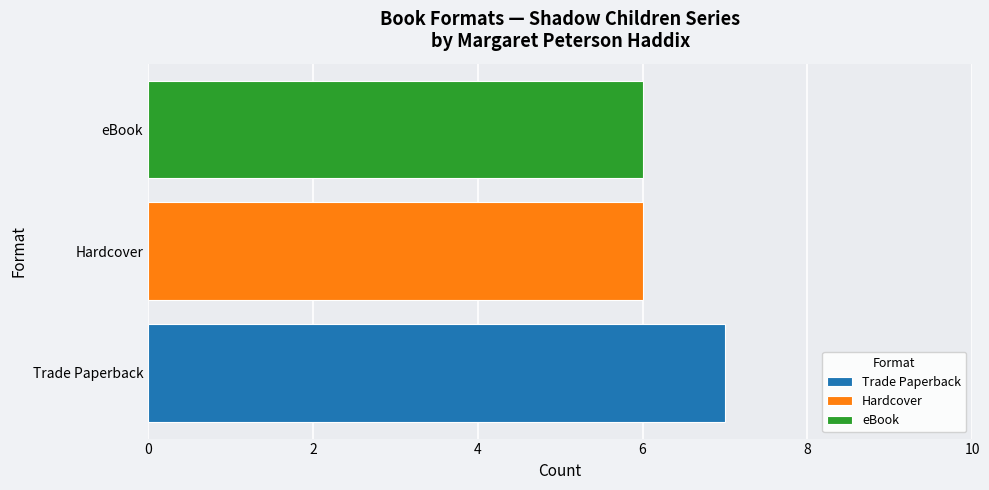

What value does the eBook series have at Hardcover?

6